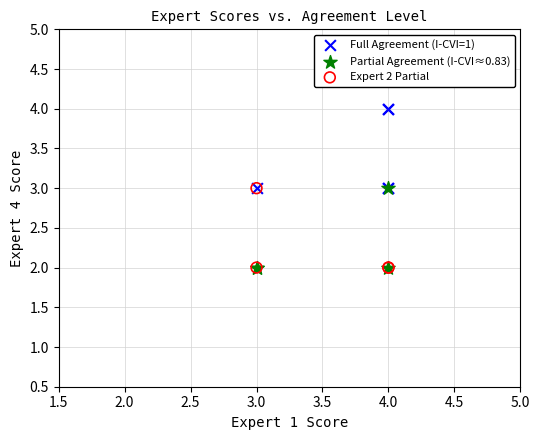

What are all the series names shown in the legend?

Full Agreement (I-CVI=1), Partial Agreement (I-CVI≈0.83), Expert 2 Partial